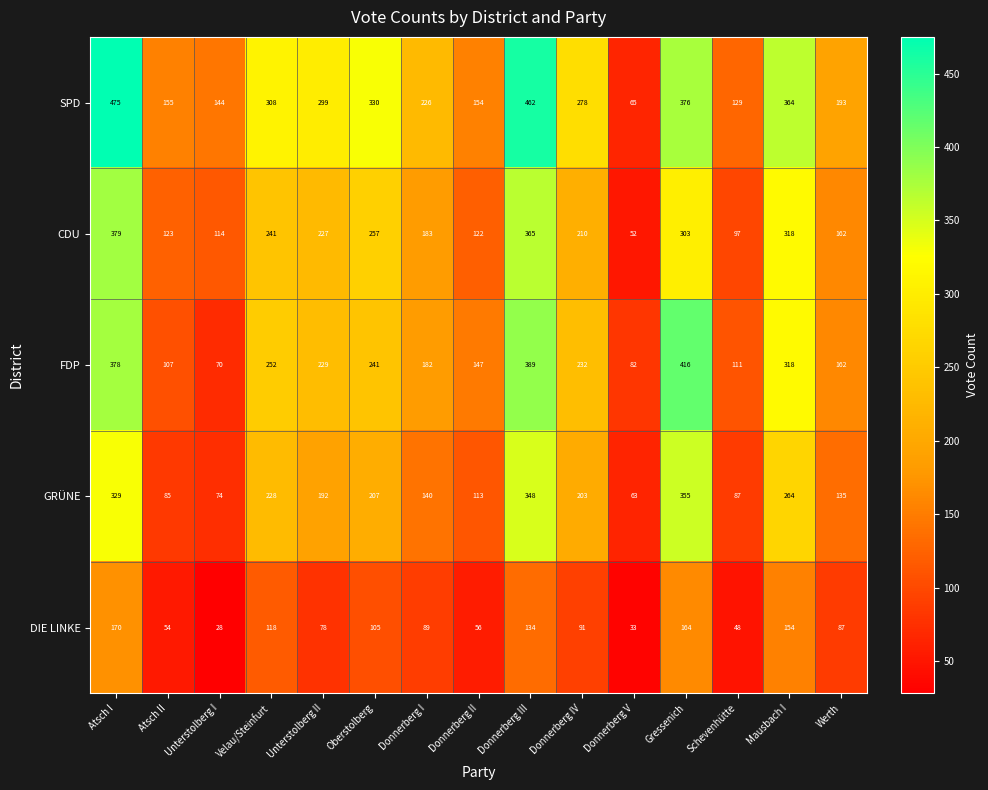

Which series has the largest total across all categories?

SPD